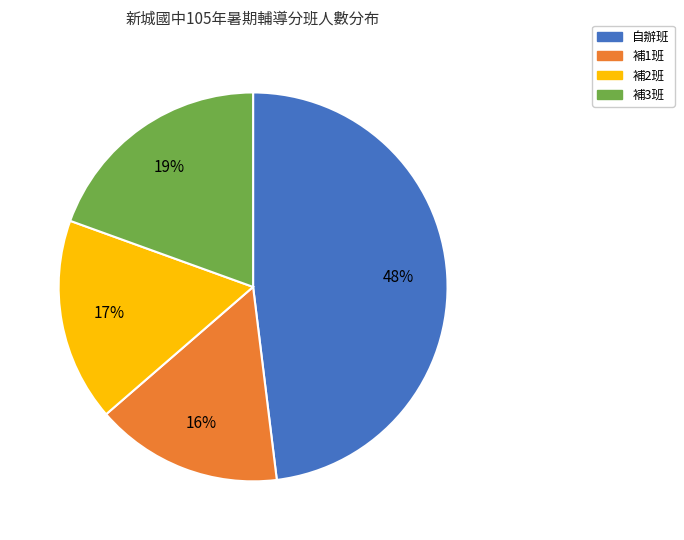

True or false: 補2班 accounts for 6% of the total.

False